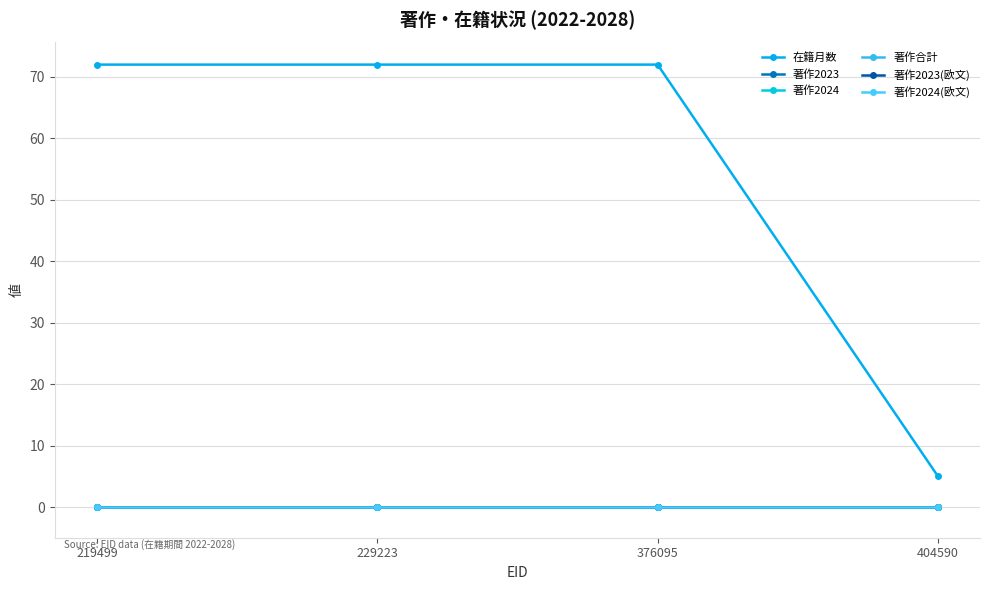

Which label corresponds to the largest value in the chart?

219499